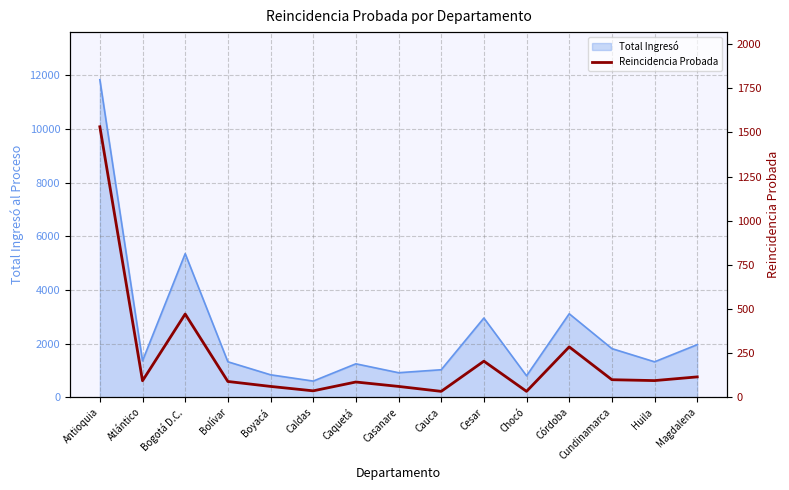

How many interior local valleys (lower than both neighbors) does the data have?

5